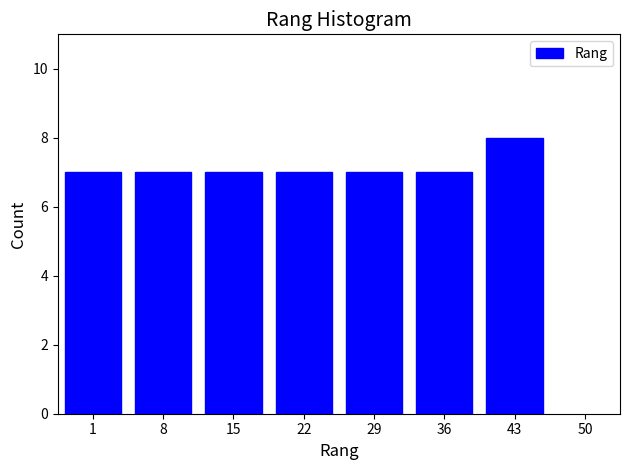

Reading left to right, list all the values displayed in this chart.

1=7	8=7	15=7	22=7	29=7	36=7	43=8